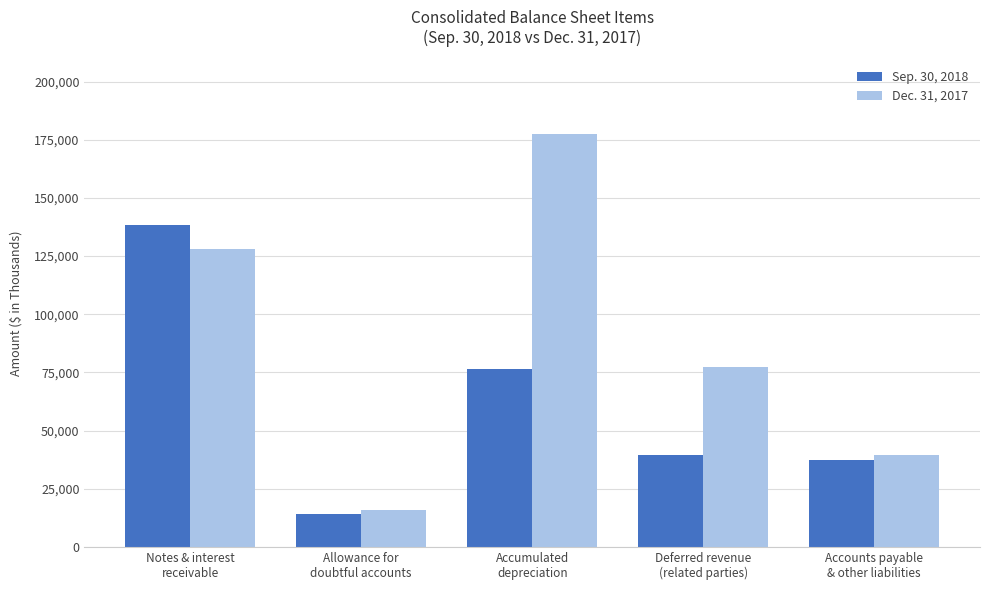

What is the label of the 2nd bar from the right?

Deferred revenue
(related parties)